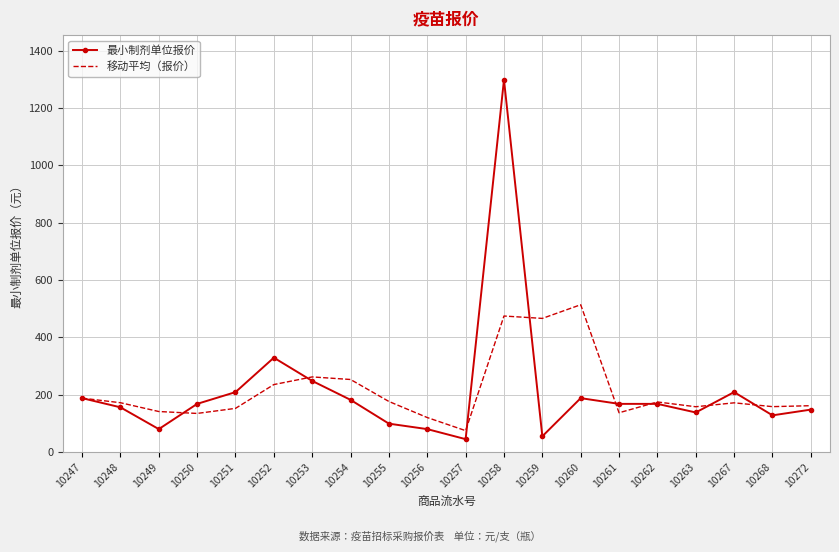

True or false: 移动平均（报价） has more than 2 points higher than both neighbors.

True